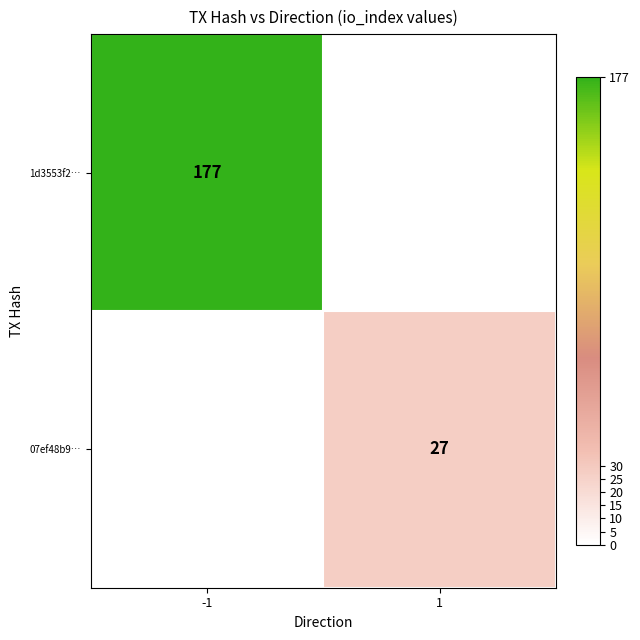

The value of 1d3553f2… at -1 is 38. True or false?

False